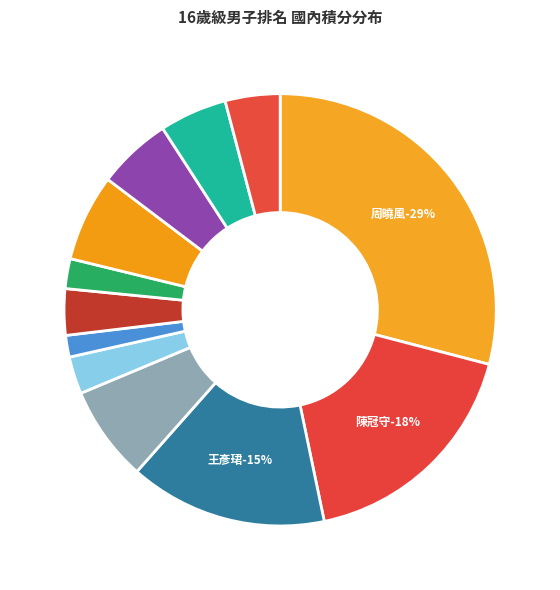

What is the smallest slice in the pie chart?

呂維昕